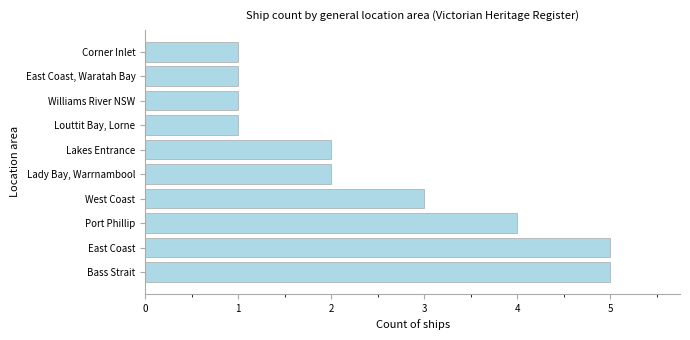

True or false: the data shows 2 at Williams River NSW.

False